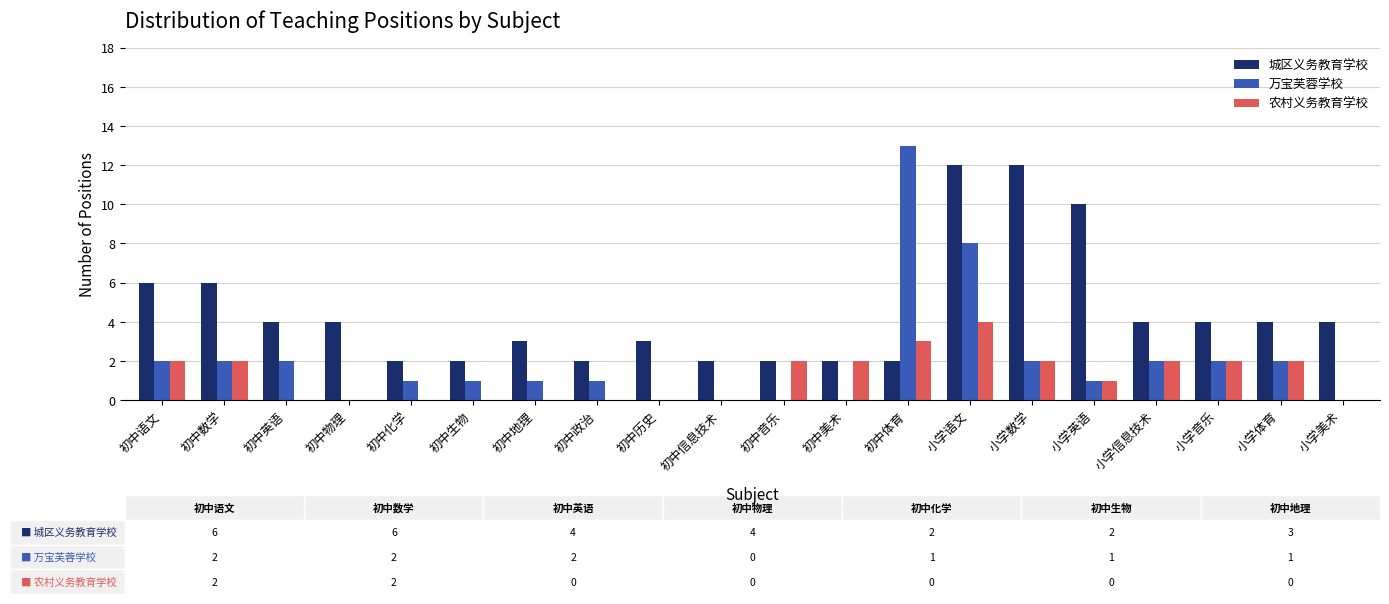

Reading right to left, what are all the values shown in this chart?

城区义务教育学校: 4	4	4	4	10	12	12	2	2	2	2	3	2	3	2	2	4	4	6	6
万宝芙蓉学校: 0	2	2	2	1	2	8	13	0	0	0	0	1	1	1	1	0	2	2	2
农村义务教育学校: 0	2	2	2	1	2	4	3	2	2	0	0	0	0	0	0	0	0	2	2